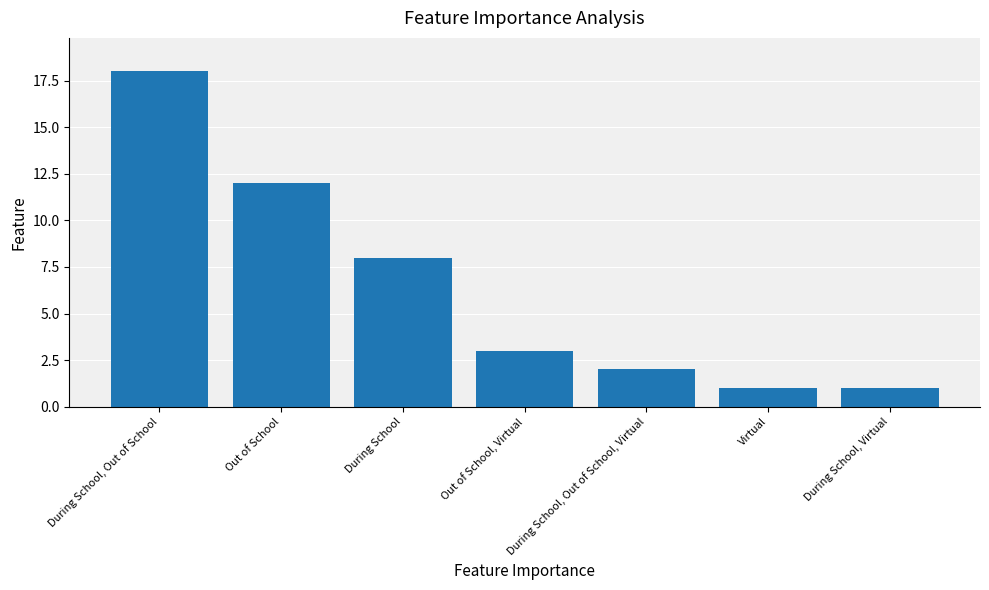

What is the change in value from During School, Out of School to Virtual?

-17